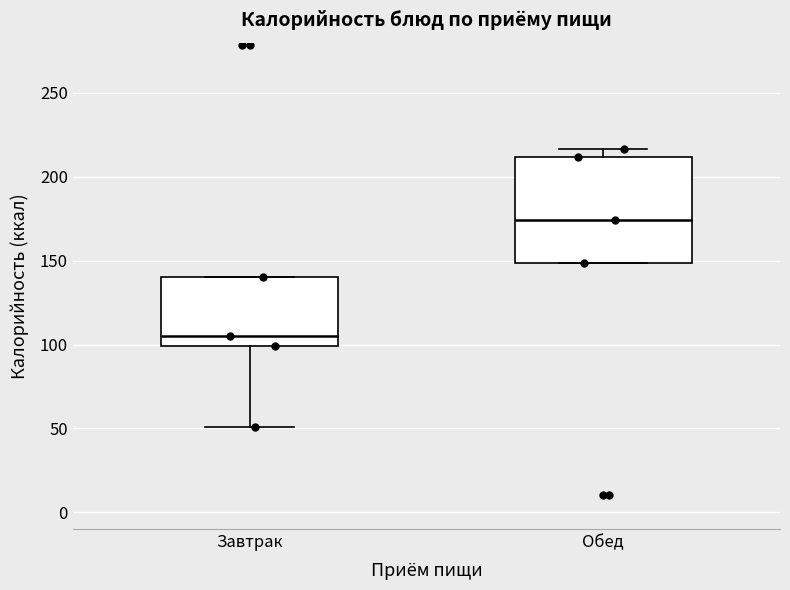

Where is the upper edge of the box for Обед on the y-axis? The values are not printed on the chart, so give them approximately, as read against the axis.

210